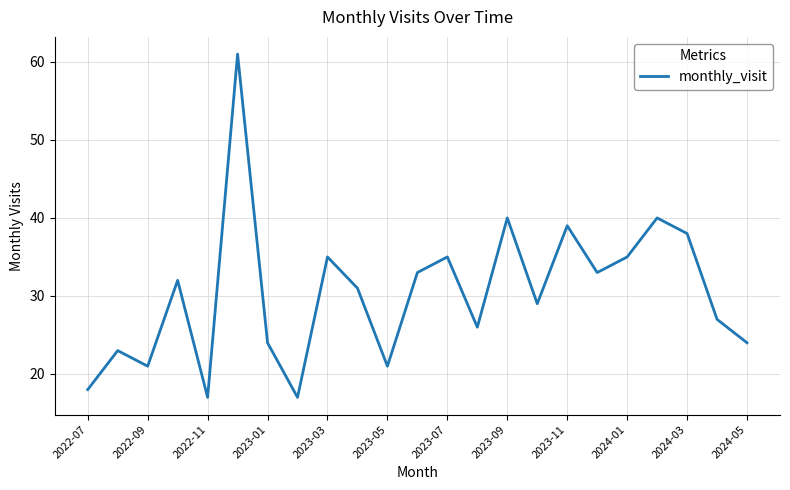

What is the difference between the maximum and minimum values?

44